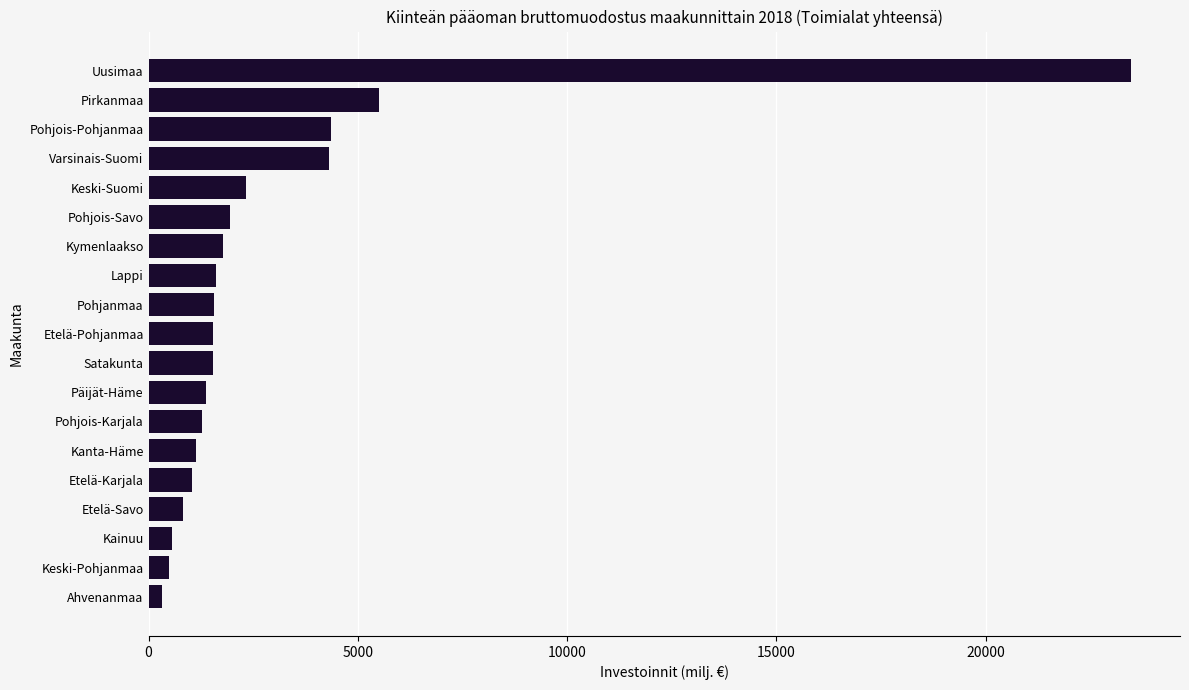

How many data points are less than 1549?

9